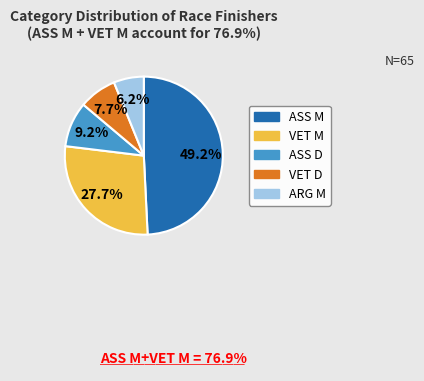

To the nearest percent, what is the difference between the ARG M and ASS M slice percentages?

43%